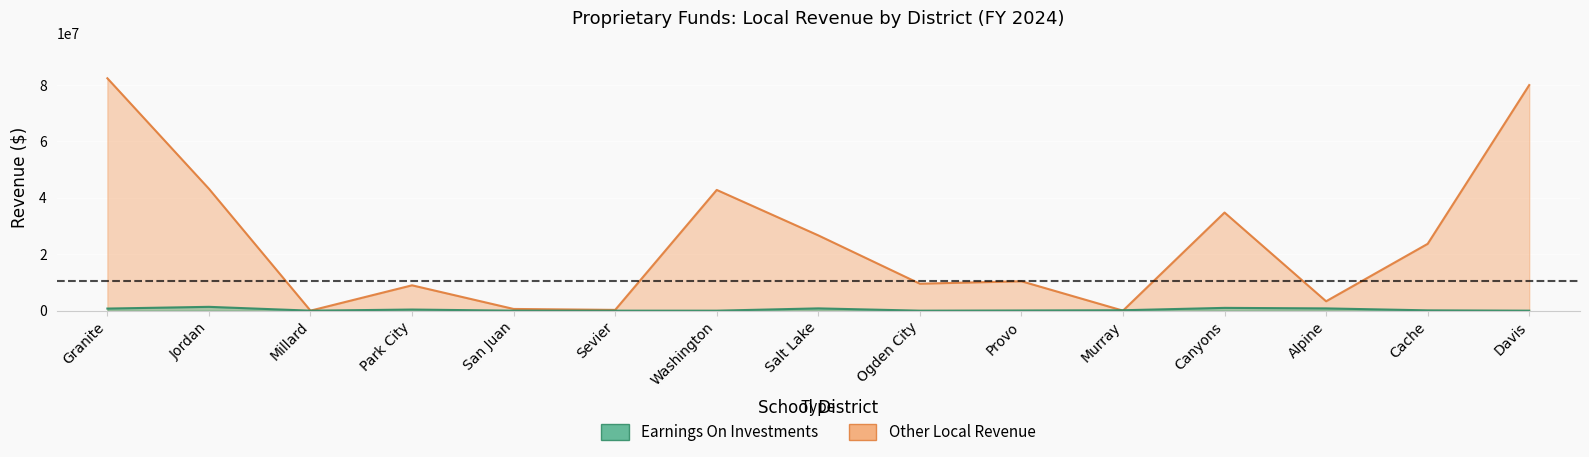

Is it true that Earnings On Investments equals 71408 at Murray?

False